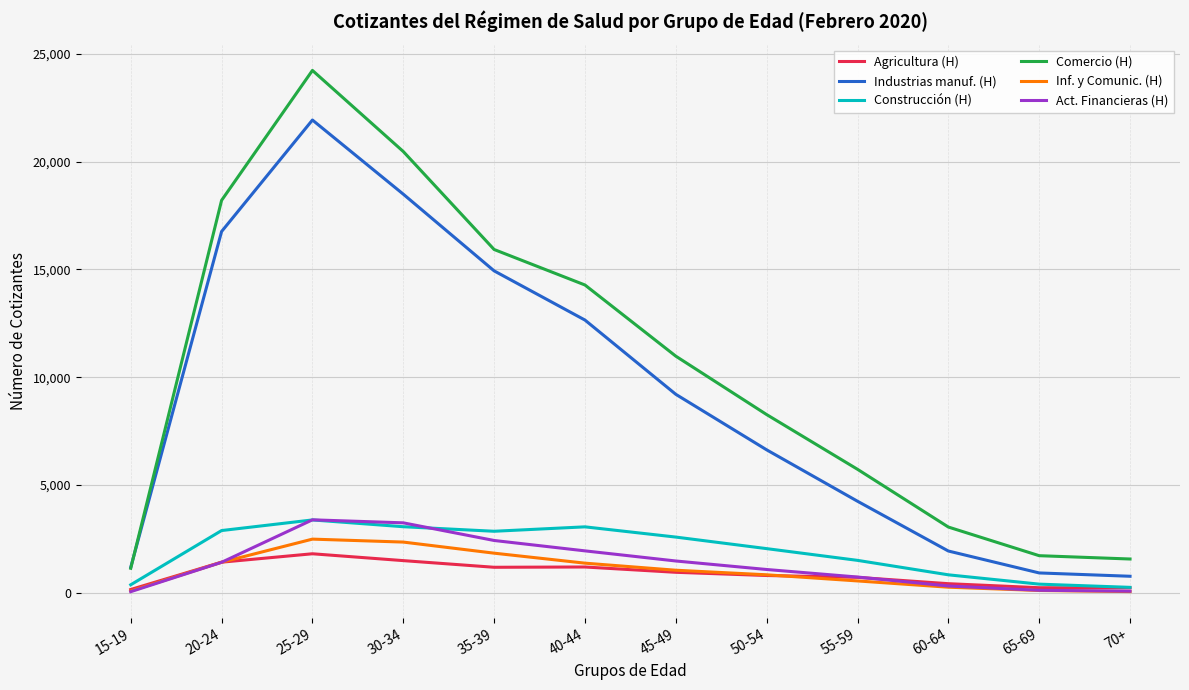

Where does the Industrias manuf. (H) series first go above 9205?

20-24